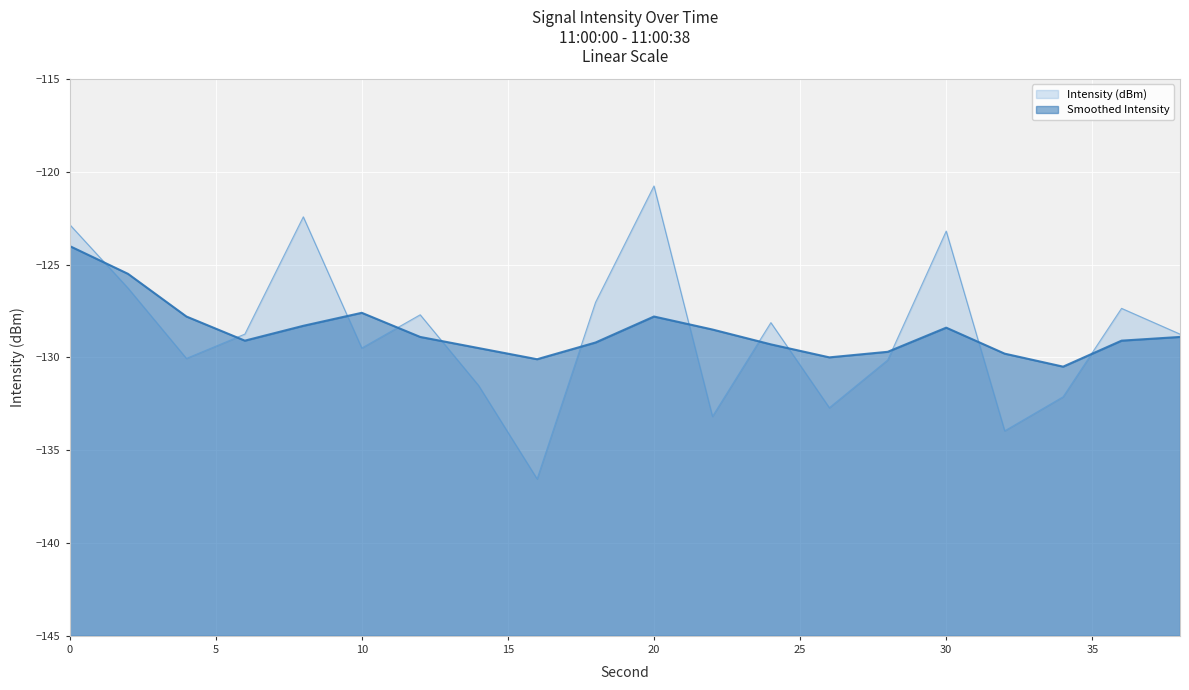

After their last crossing, which series has the higher values: Intensity (dBm) or Smoothed Intensity?

Intensity (dBm)